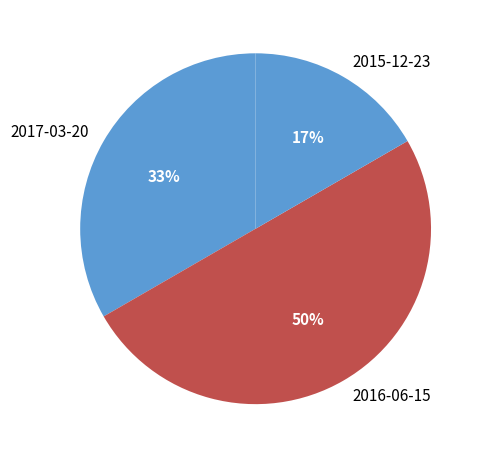

Between 2017-03-20 and 2016-06-15, which is larger?

2016-06-15